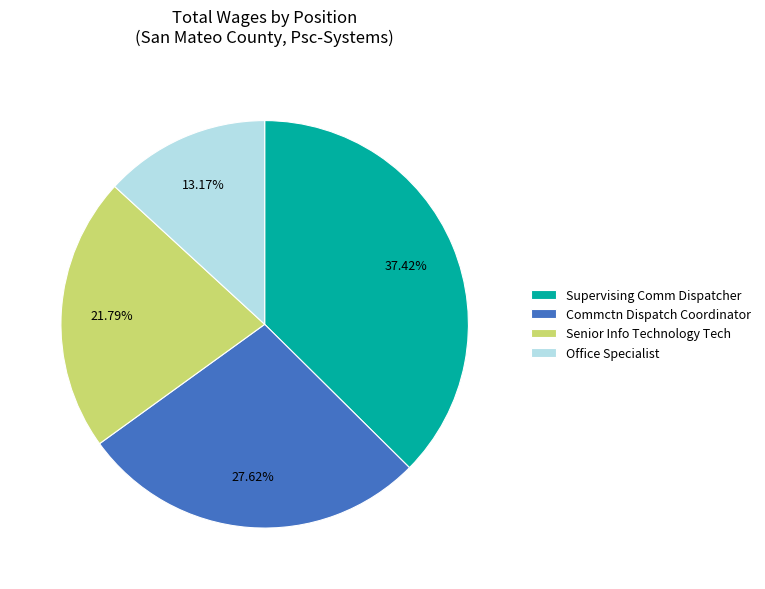

Which category has the biggest portion of the pie?

Supervising Comm Dispatcher